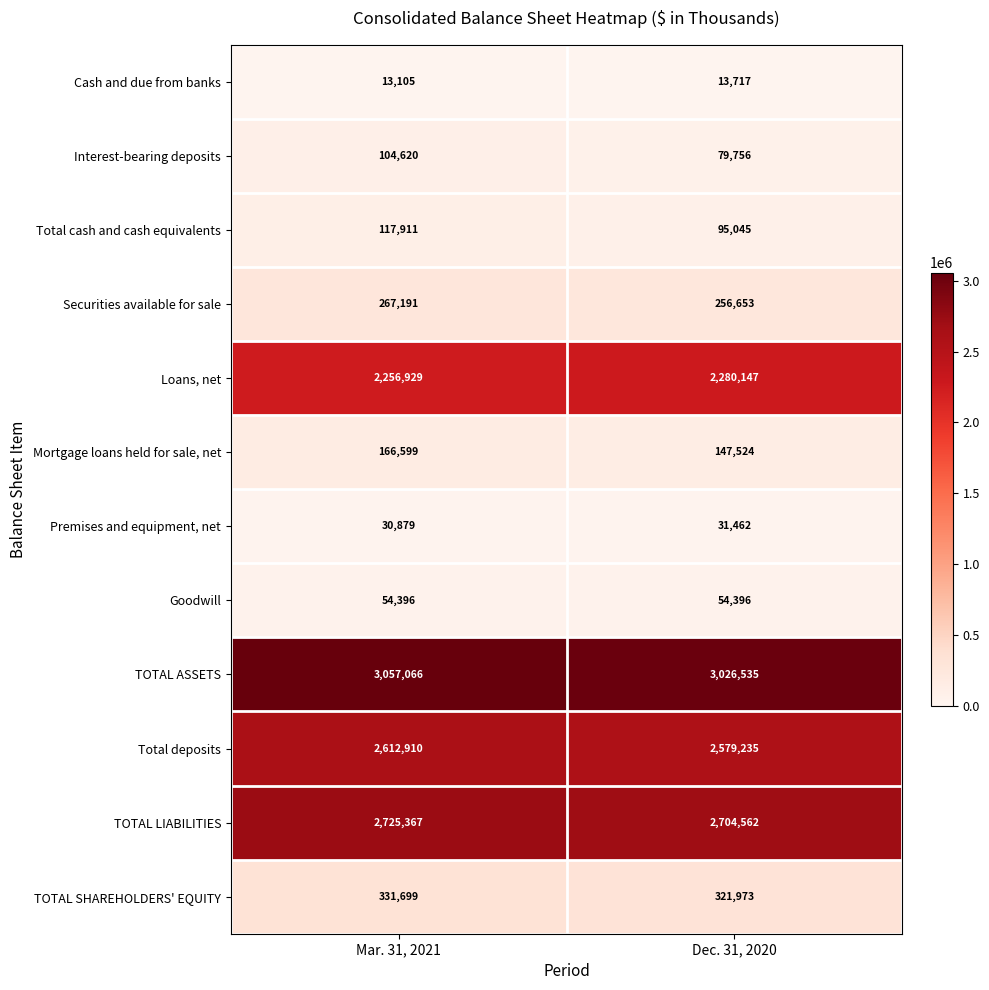

What is the total value across all series at Mar. 31, 2021?

11738672